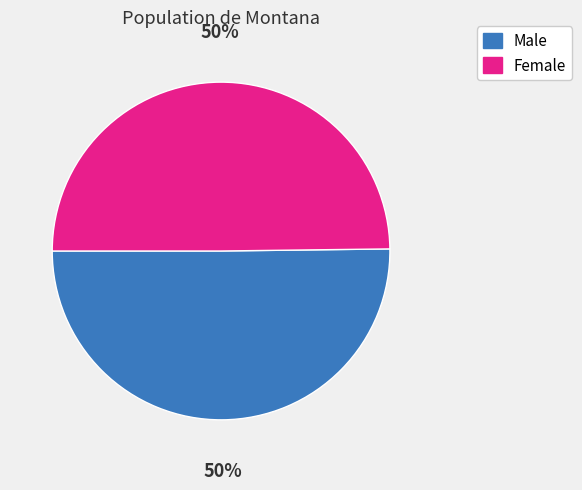

What percentage is the Male slice, to the nearest percent?

50%